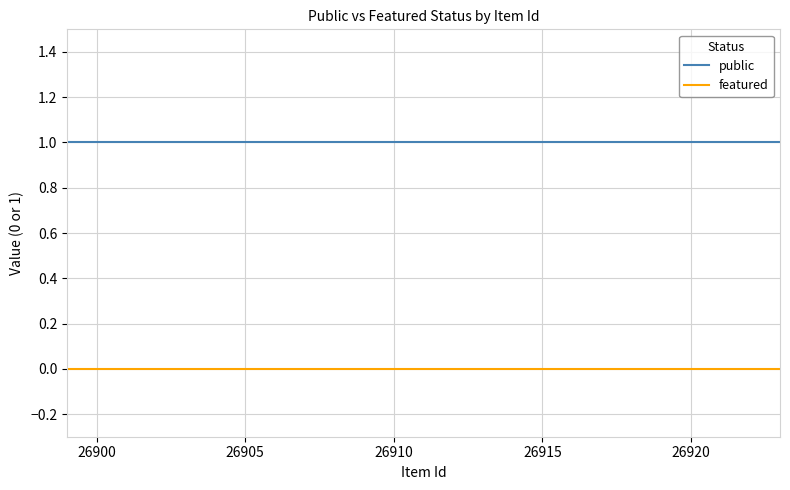

Reading left to right, transcribe all the data shown in this chart.

public: 1	1	1	1	1	1	1	1	1	1	1	1	1	1	1	1	1	1	1	1	1	1	1	1	1
featured: 0	0	0	0	0	0	0	0	0	0	0	0	0	0	0	0	0	0	0	0	0	0	0	0	0